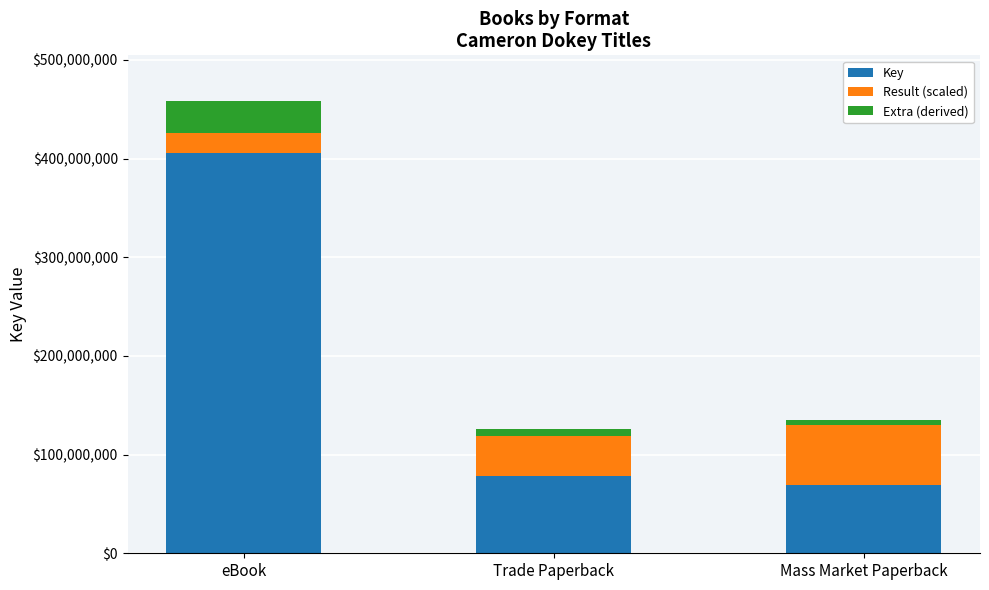

What are all the series names shown in the legend?

Key, Result (scaled), Extra (derived)